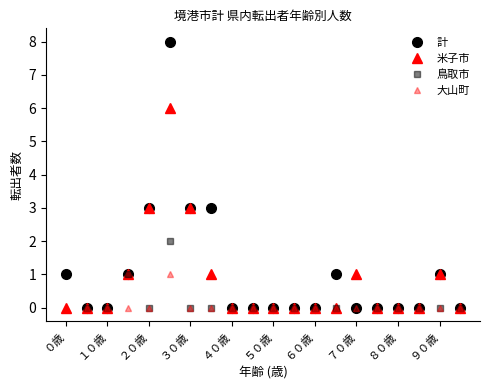

How many series are shown in this chart?

4